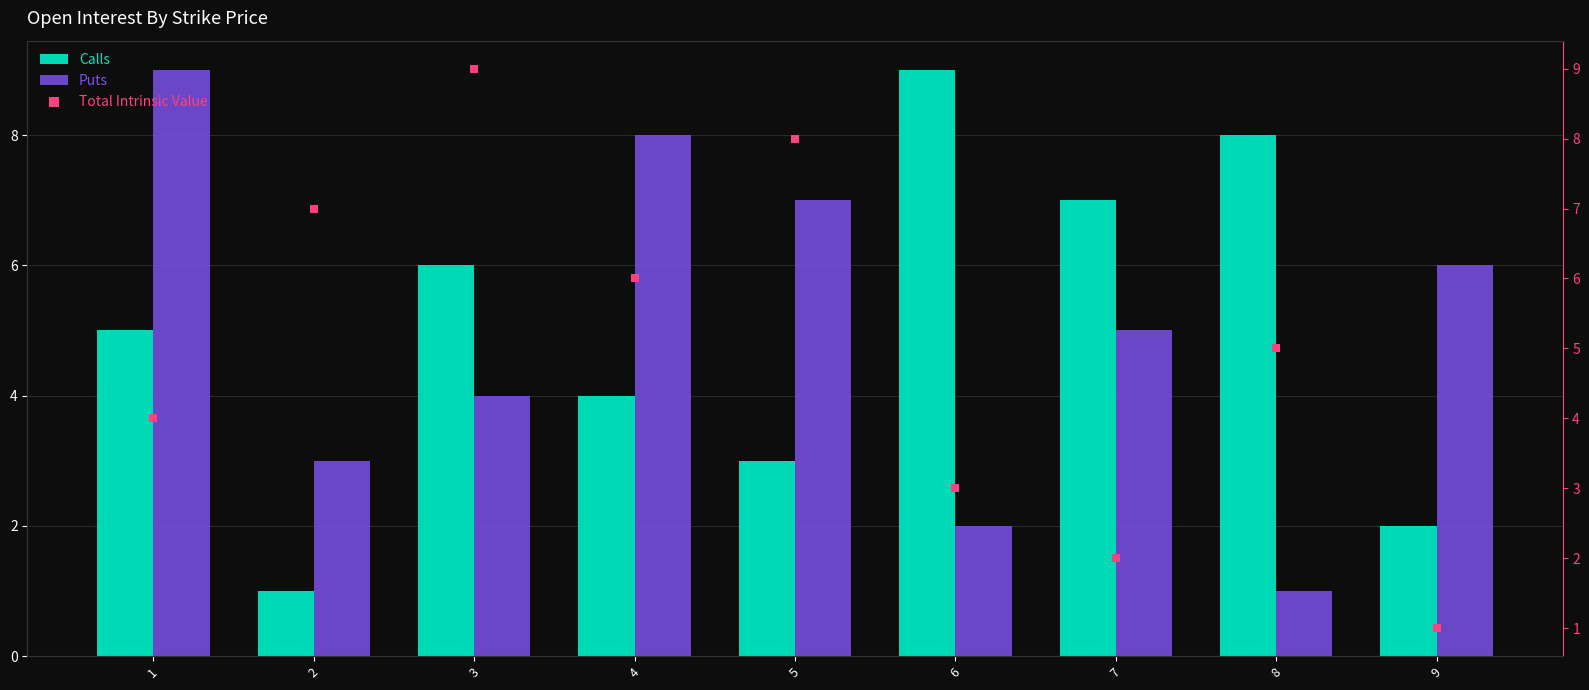

Which series has the widest spread of Y values?

Calls